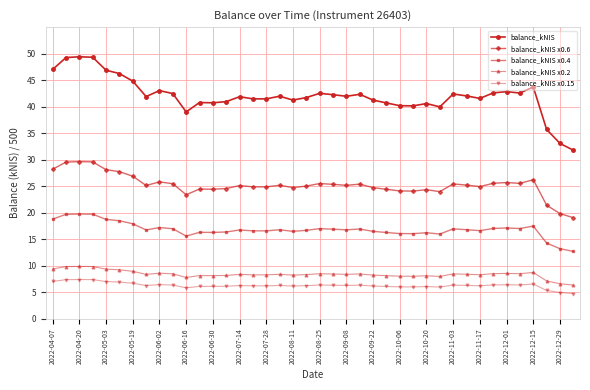

True or false: balance_kNIS x0.15 and balance_kNIS x0.2 cross at least once.

False